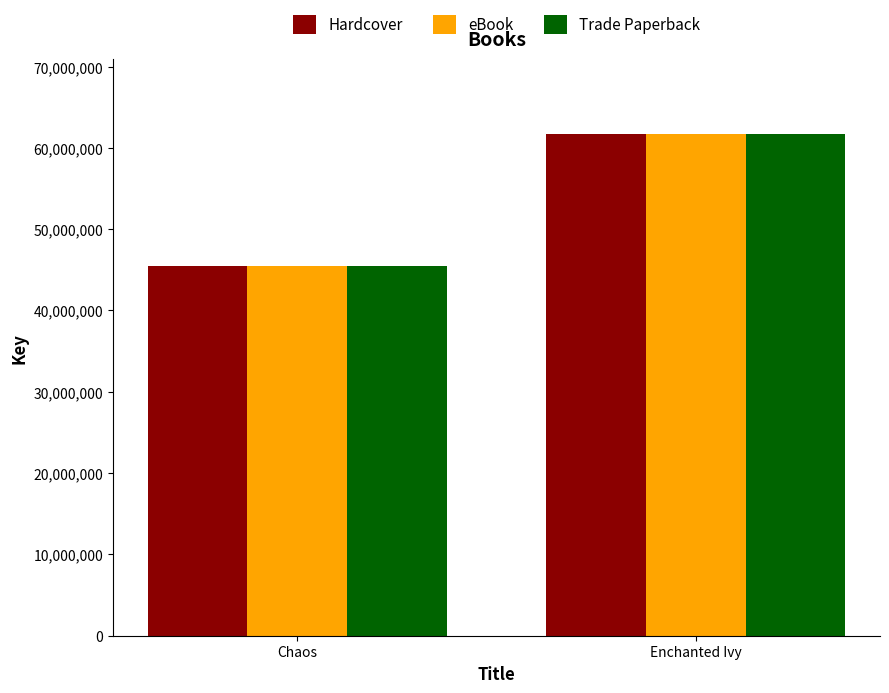

How many groups of bars are there?

2